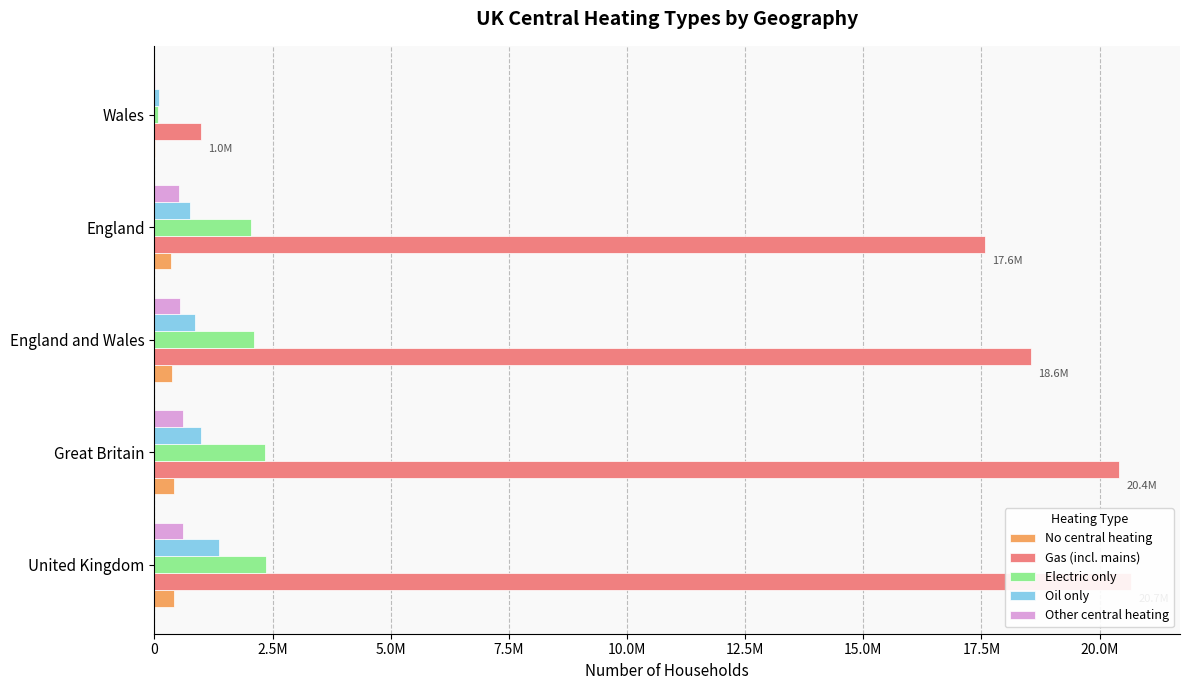

What is the sum of all Electric only values?

8933713